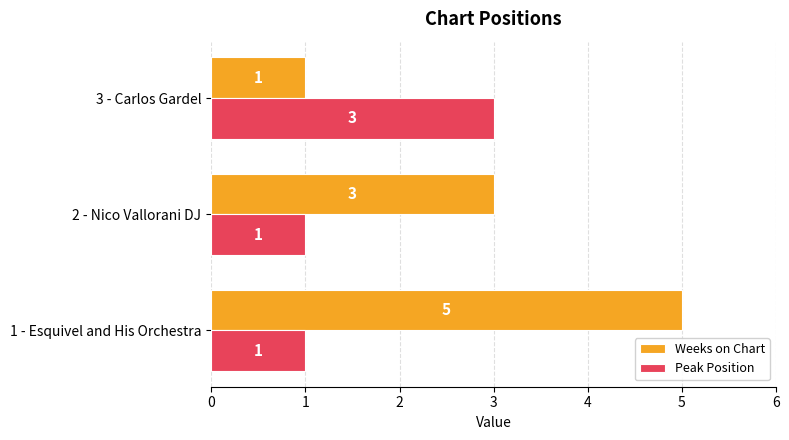

True or false: Weeks on Chart has a value of 3 at 2 - Nico Vallorani DJ.

True